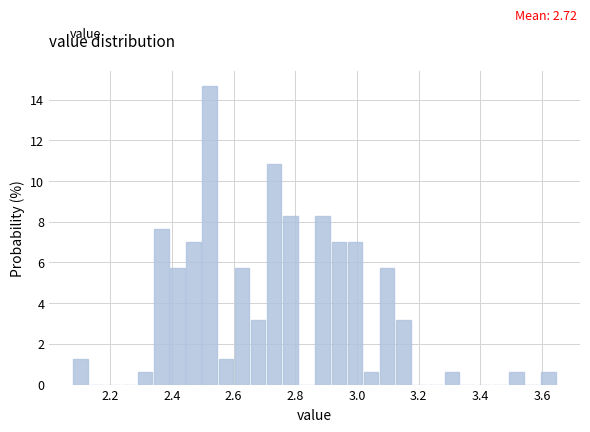

Around what value on the x-axis is the tallest bar? Give the approximate position of its centre, as read against the axis.

2.52